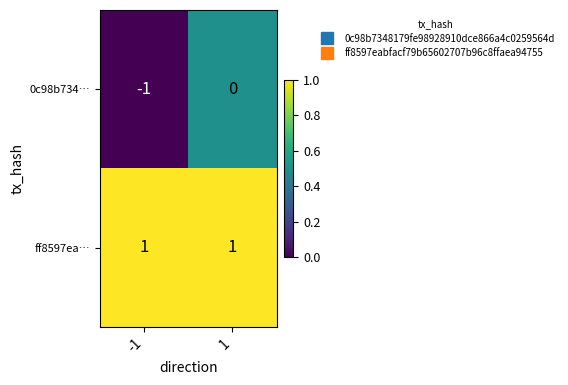

Which series changed the most between -1 and 1?

0c98b734…